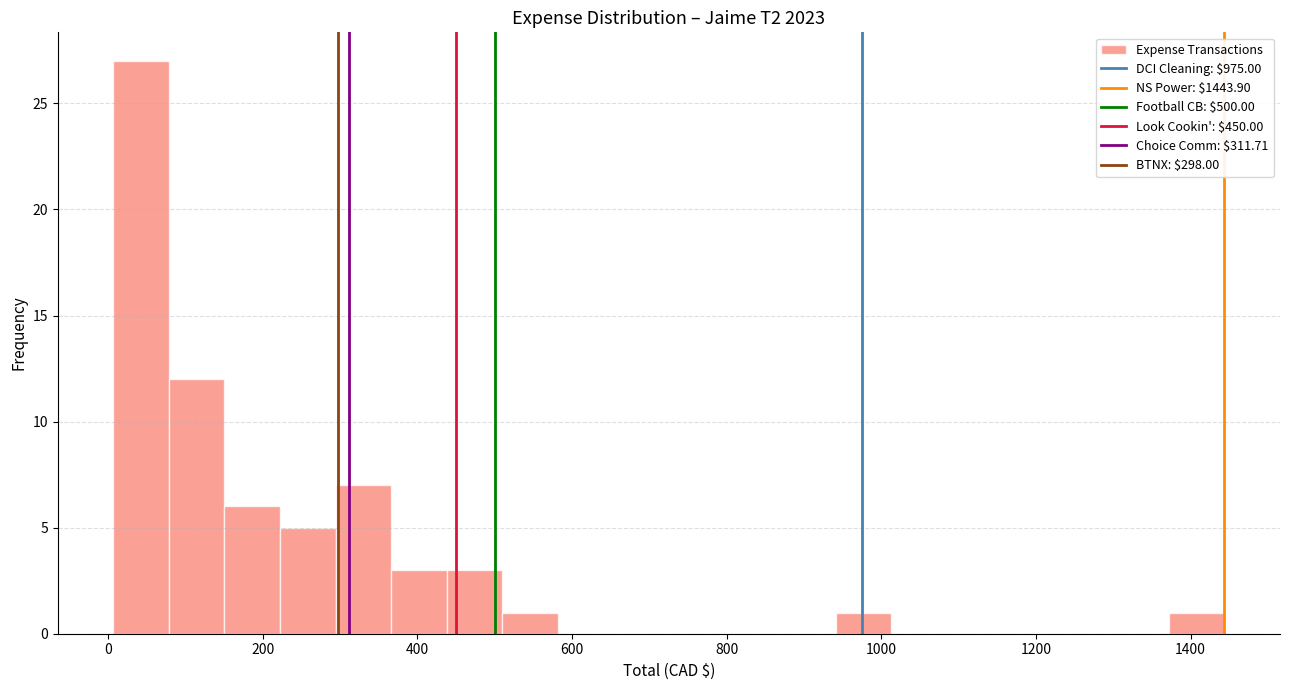

Around what value on the x-axis is the tallest bar? Give the approximate position of its centre, as read against the axis.

40